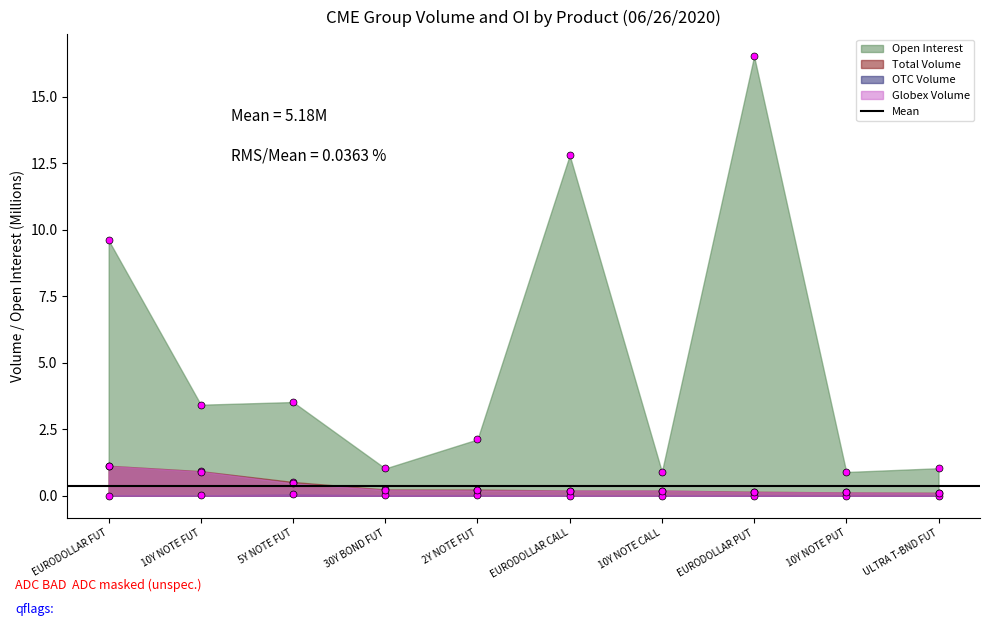

What position from the left is 10Y NOTE PUT?

9